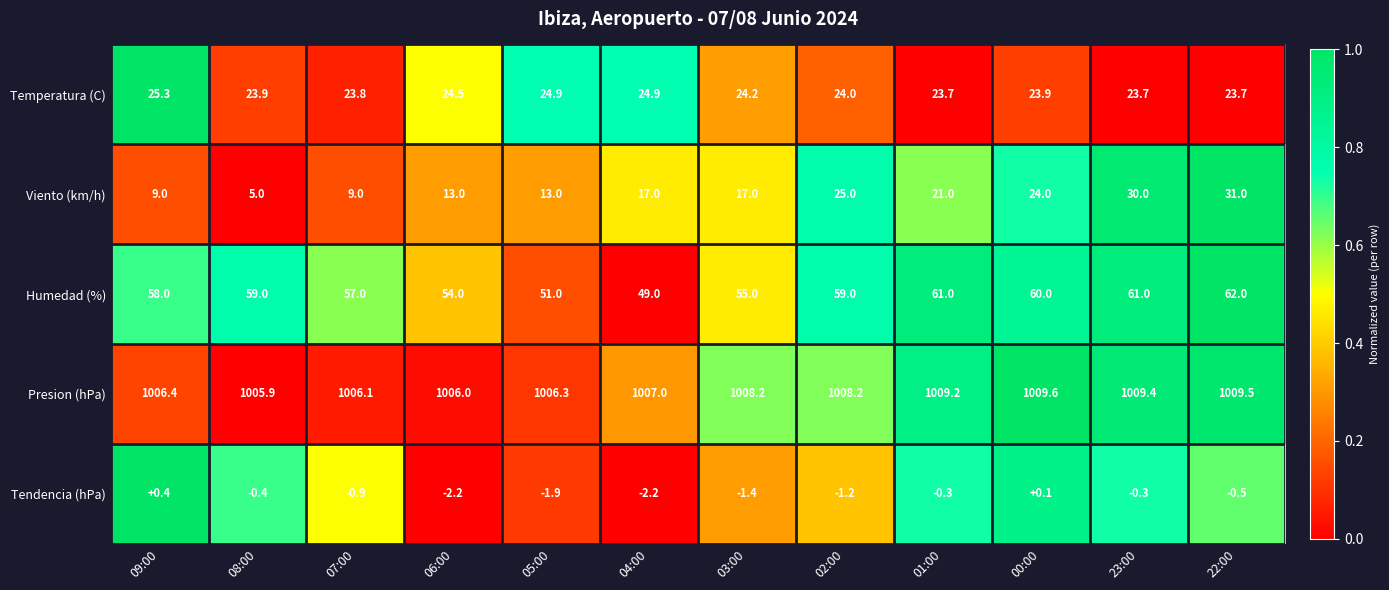

What is the minimum value for Presion (hPa)?

1005.9